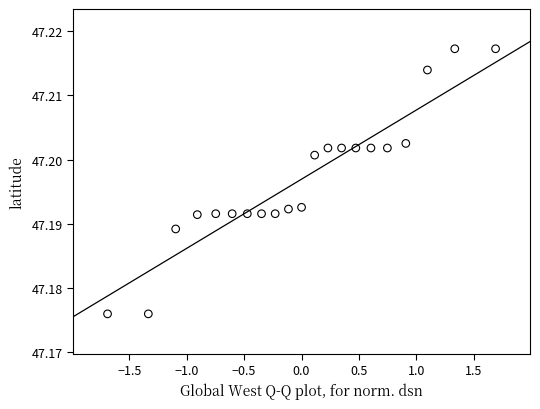

What is the range of X values (max minus min)?

3.4